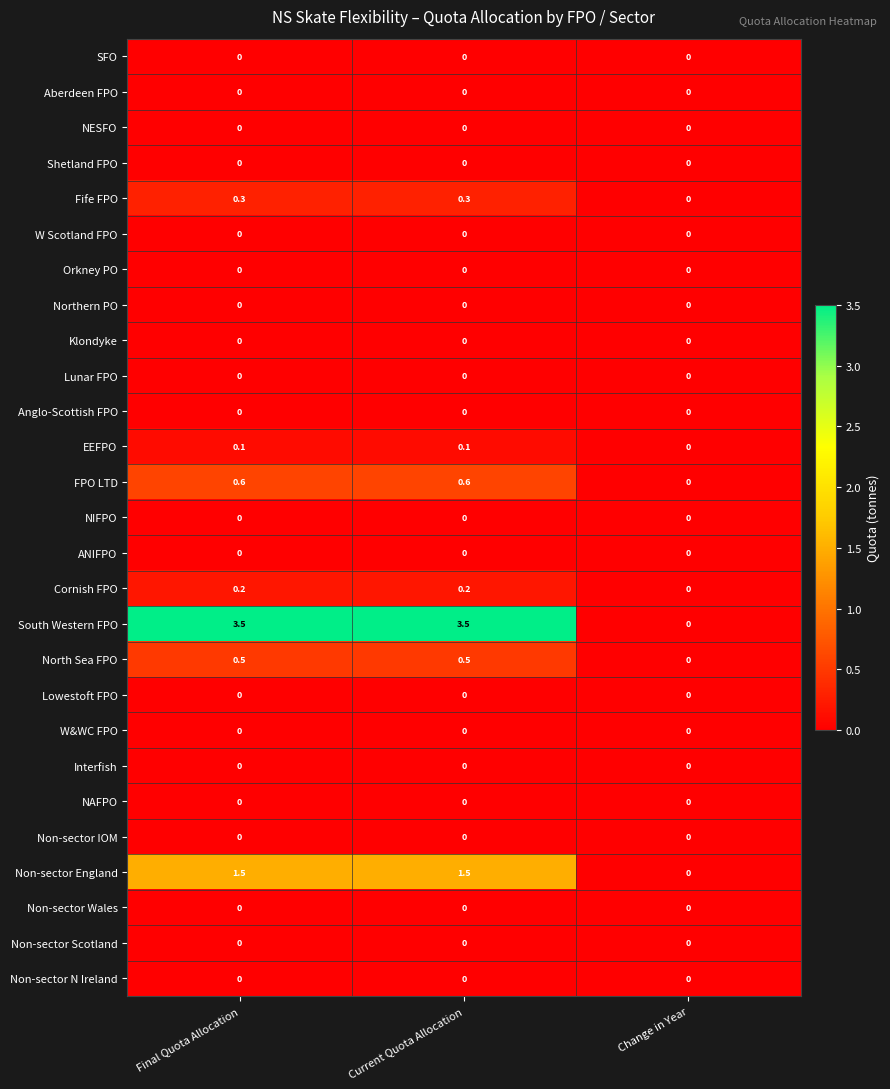

What is the difference between the North Sea FPO values at Change in Year and Current Quota Allocation?

0.5